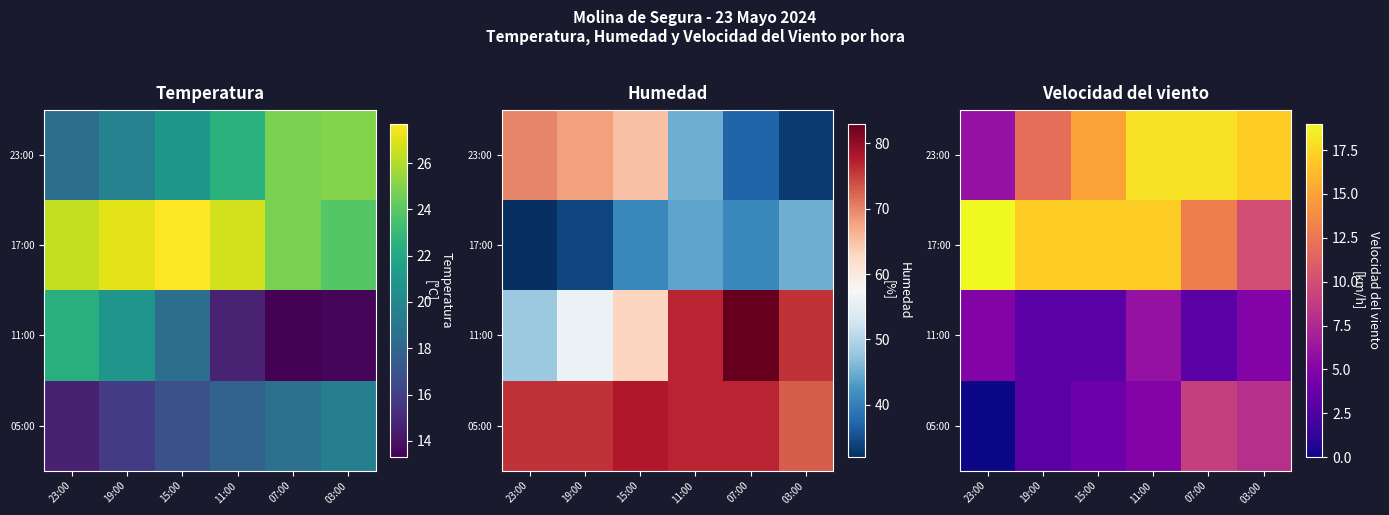

At which category does the chart reach its minimum across all series?

23:00